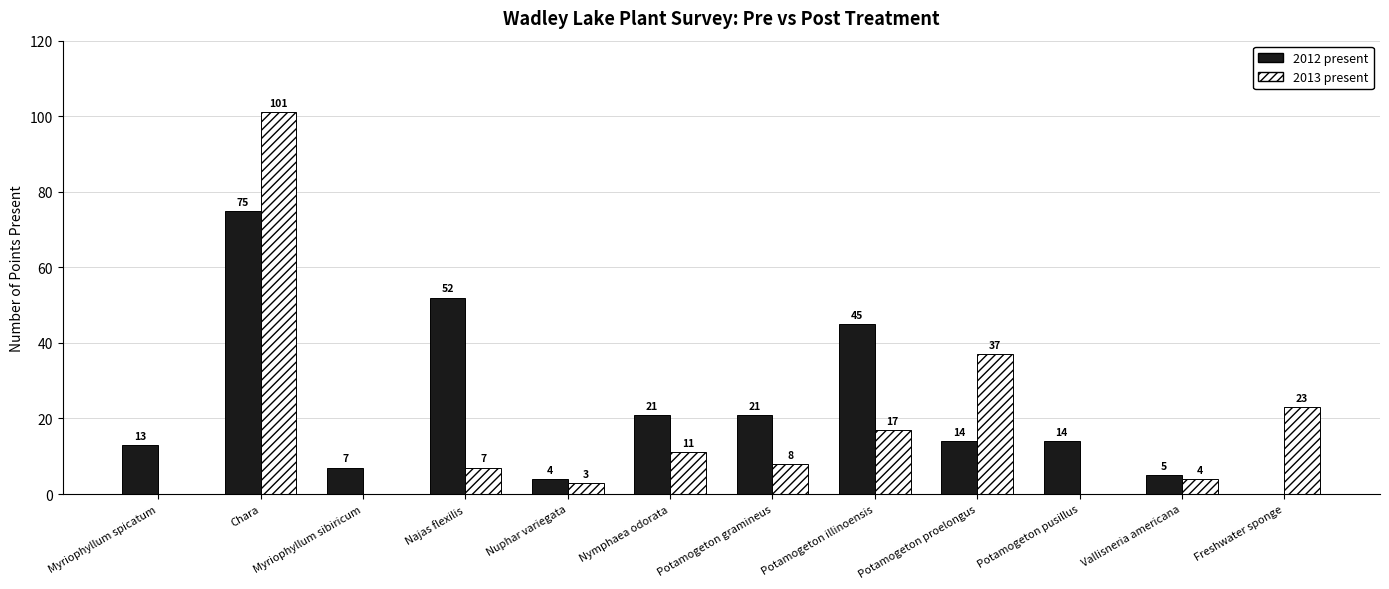

Reading right to left, transcribe all the data shown in this chart.

2012 present: Freshwater sponge=0	Vallisneria americana=5	Potamogeton pusillus=14	Potamogeton proelongus=14	Potamogeton illinoensis=45	Potamogeton gramineus=21	Nymphaea odorata=21	Nuphar variegata=4	Najas flexilis=52	Myriophyllum sibiricum=7	Chara=75	Myriophyllum spicatum=13
2013 present: Freshwater sponge=23	Vallisneria americana=4	Potamogeton pusillus=0	Potamogeton proelongus=37	Potamogeton illinoensis=17	Potamogeton gramineus=8	Nymphaea odorata=11	Nuphar variegata=3	Najas flexilis=7	Myriophyllum sibiricum=0	Chara=101	Myriophyllum spicatum=0